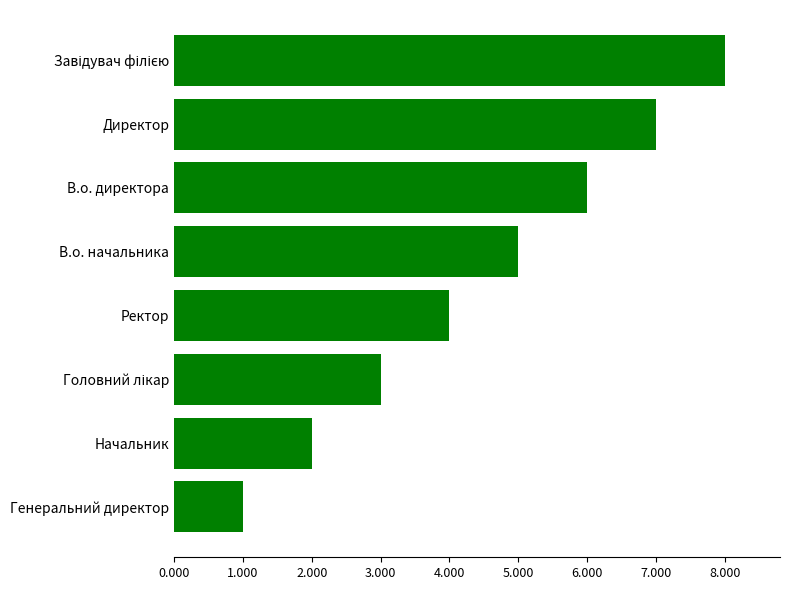

What is the difference between the values at В.о. начальника and Начальник?

3